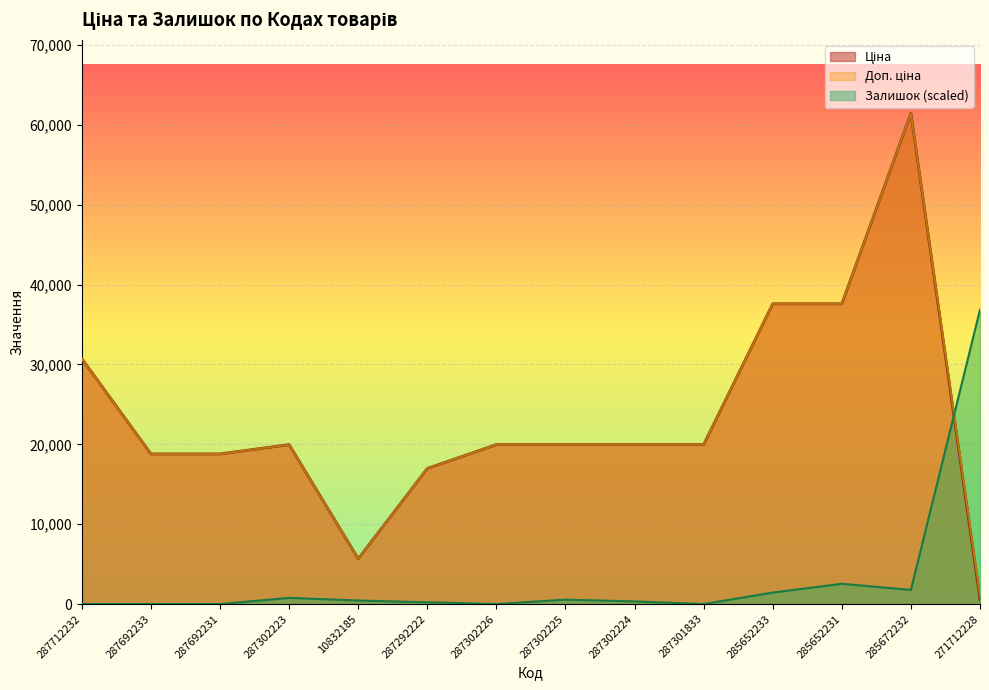

Which series changed the most between 287302226 and 287301833?

Ціна